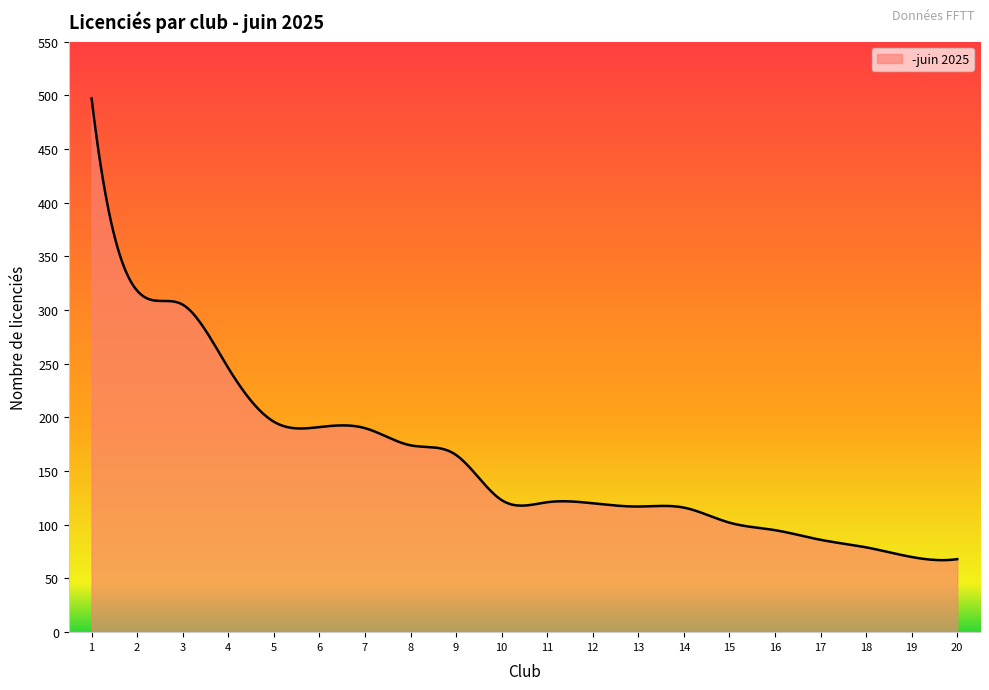

What is the sum of all values?

64676.1